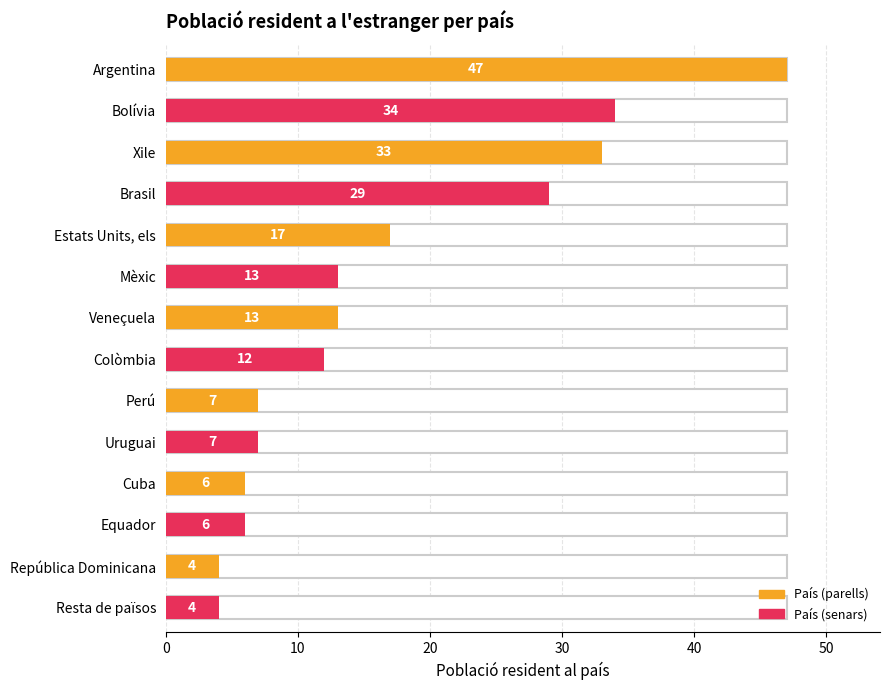

What is the difference between the maximum and minimum values?

43